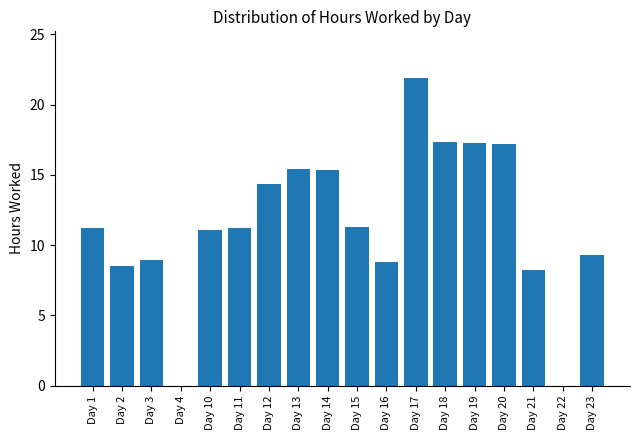

What is the approximate value at Day 20?

17.2